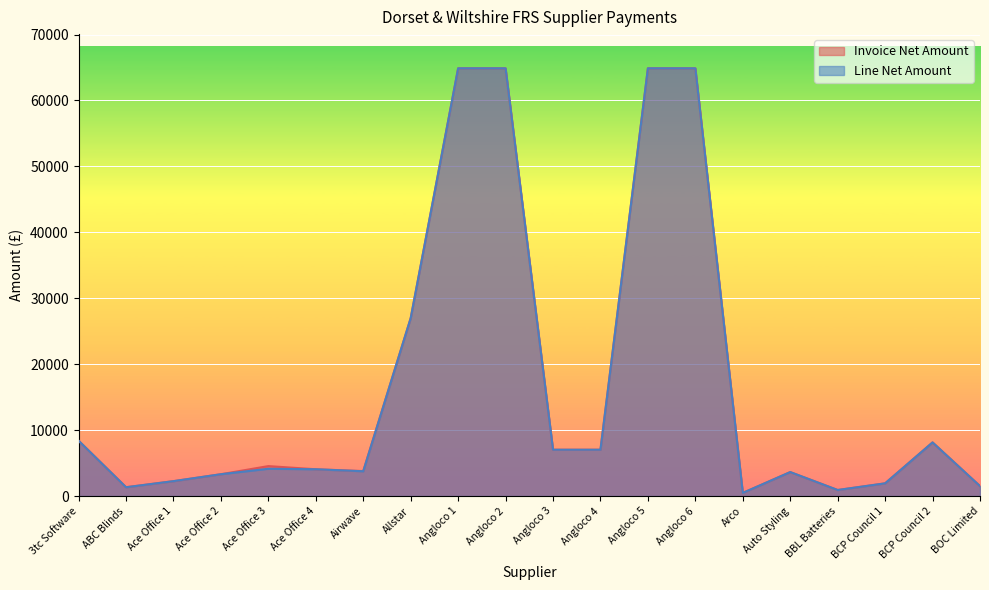

What is the maximum value for Invoice Net Amount?

64870.0